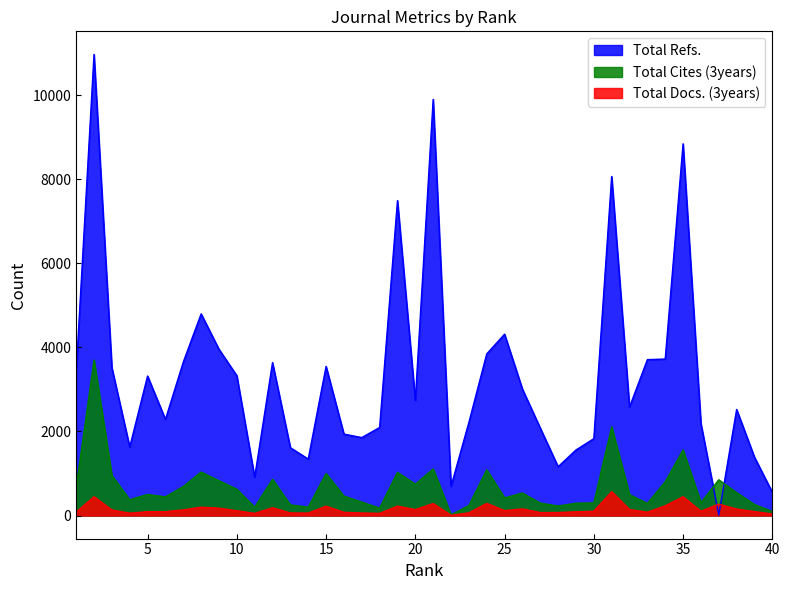

Is it true that Total Docs. (3years) equals 135 at 1?

False